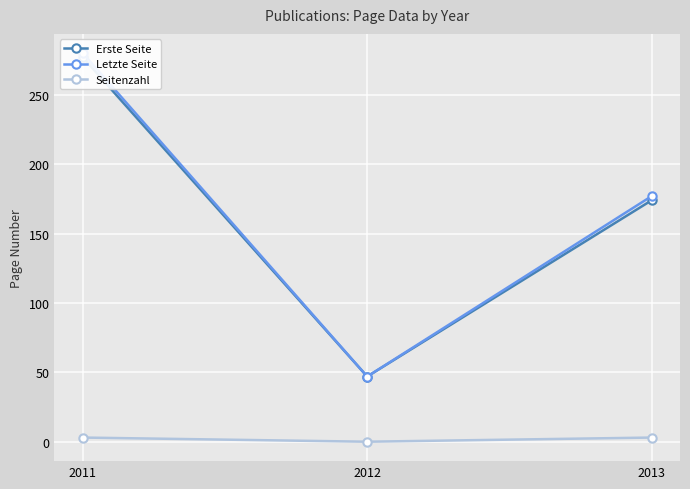

Reading left to right, list all the values displayed in this chart.

Erste Seite: 2011=277	2012=47	2013=174
Letzte Seite: 2011=280	2012=47	2013=177
Seitenzahl: 2011=3	2012=0	2013=3